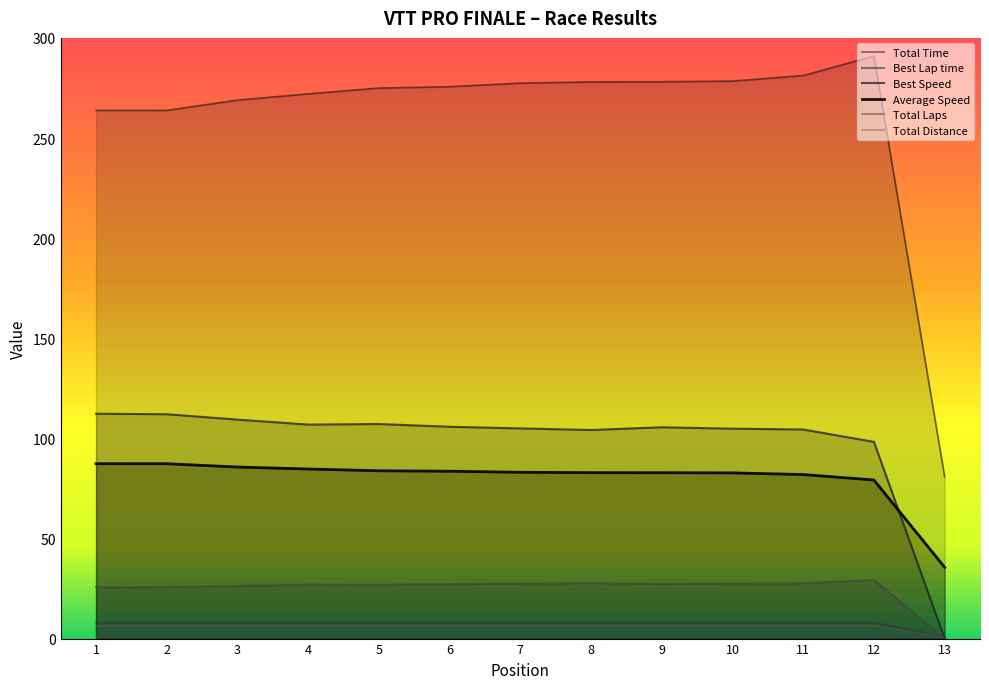

How many lines are shown in the chart?

6